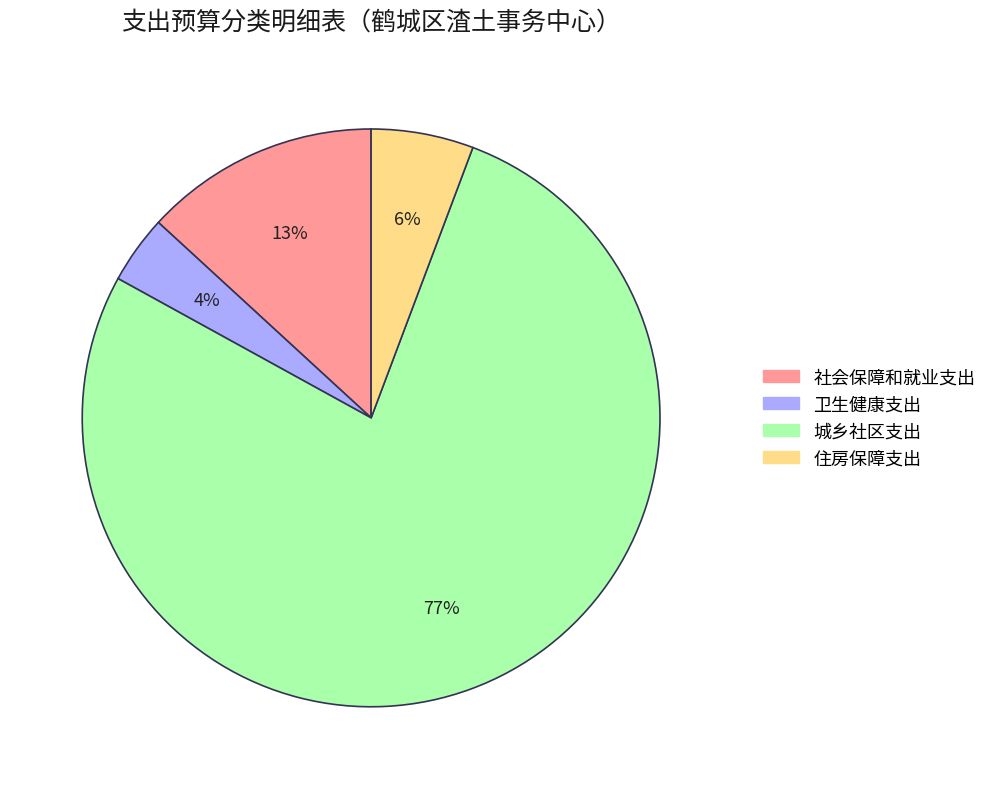

Is it true that 城乡社区支出 is 63% of the pie?

False